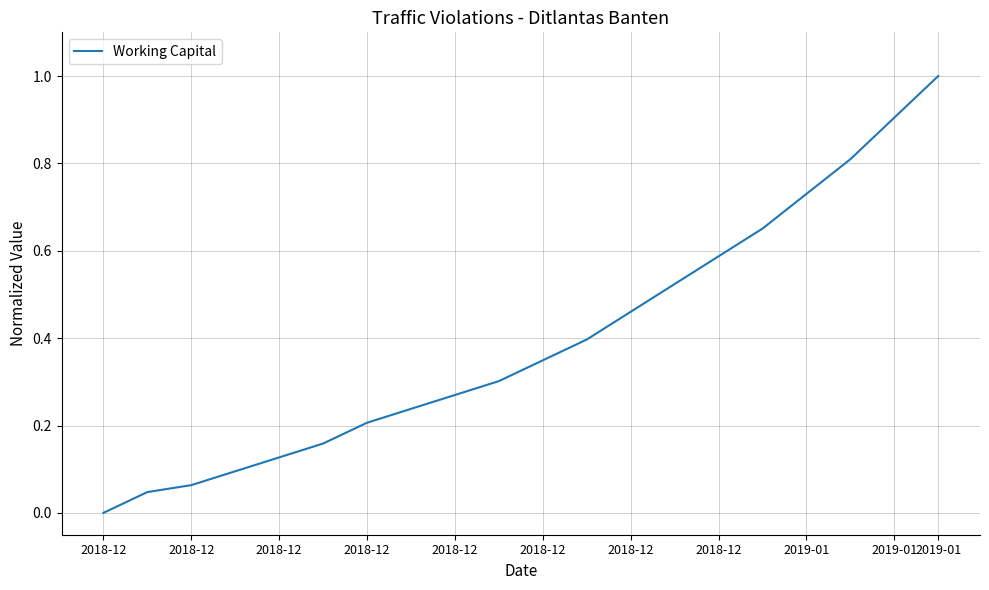

What is the maximum value shown in the chart?

1.0